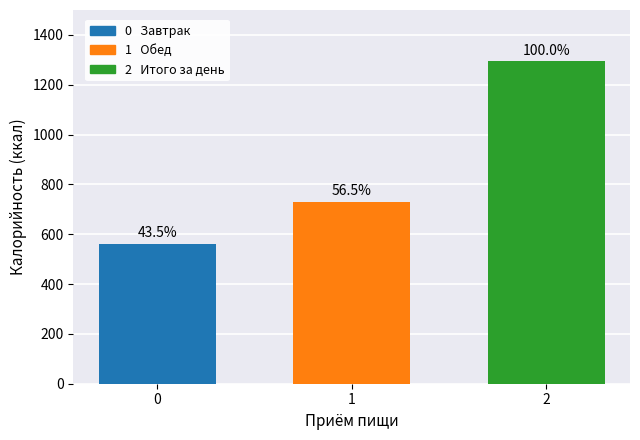

True or false: Завтрак has a value of 35.6 at Углеводы.

False